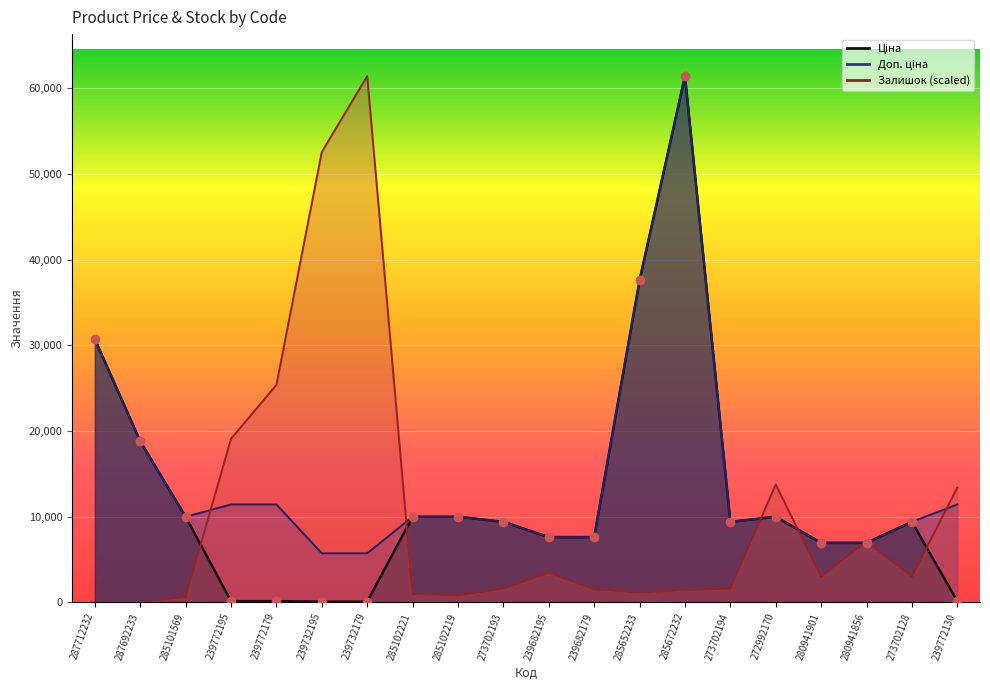

What is the average value of the Залишок series?

10580.3